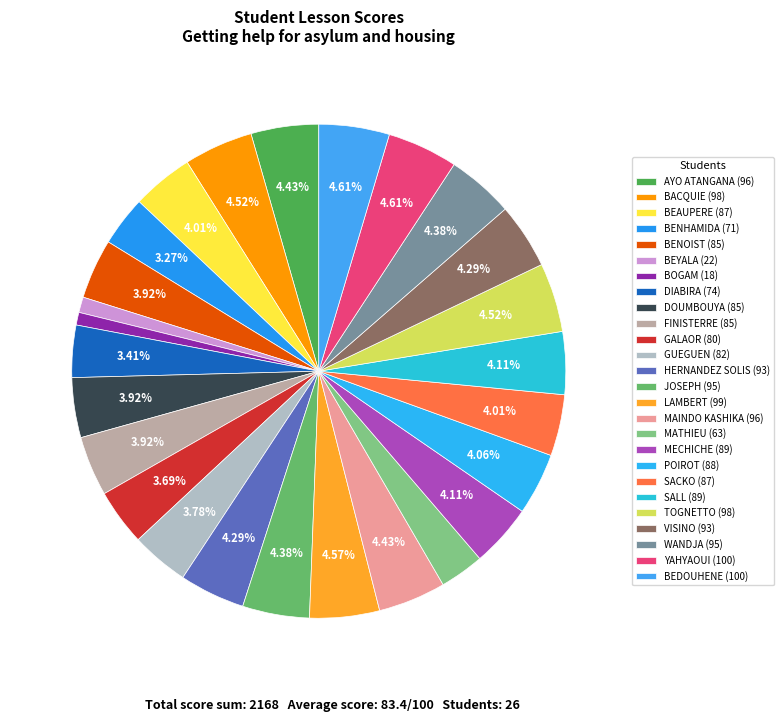

To the nearest percent, what is the difference between the largest and smallest slice percentages?

4%